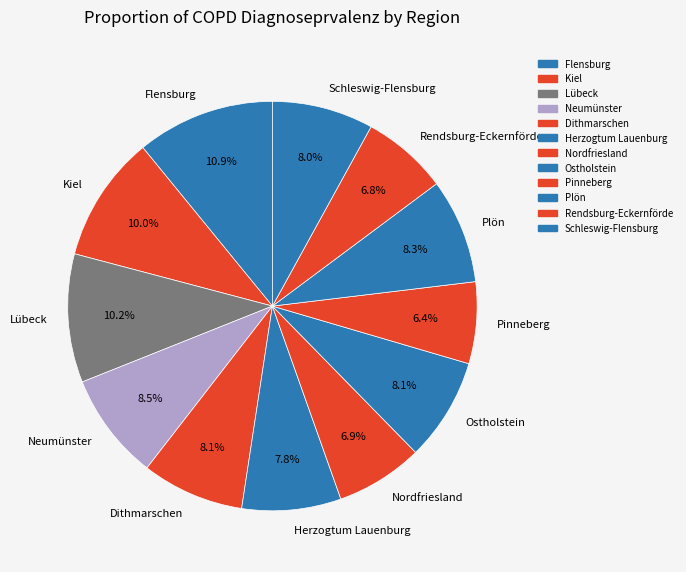

To the nearest percent, what is the combined percentage of Flensburg and Pinneberg?

17%